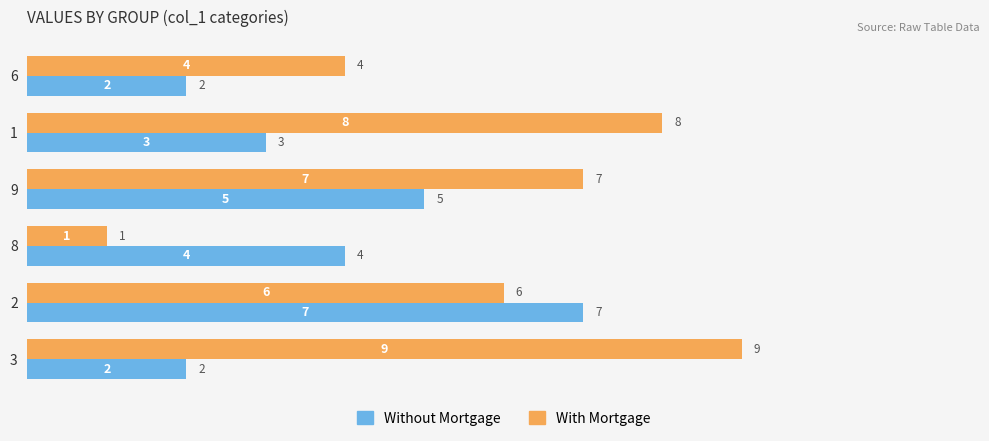

How many With Mortgage values are between 4 and 8?

4